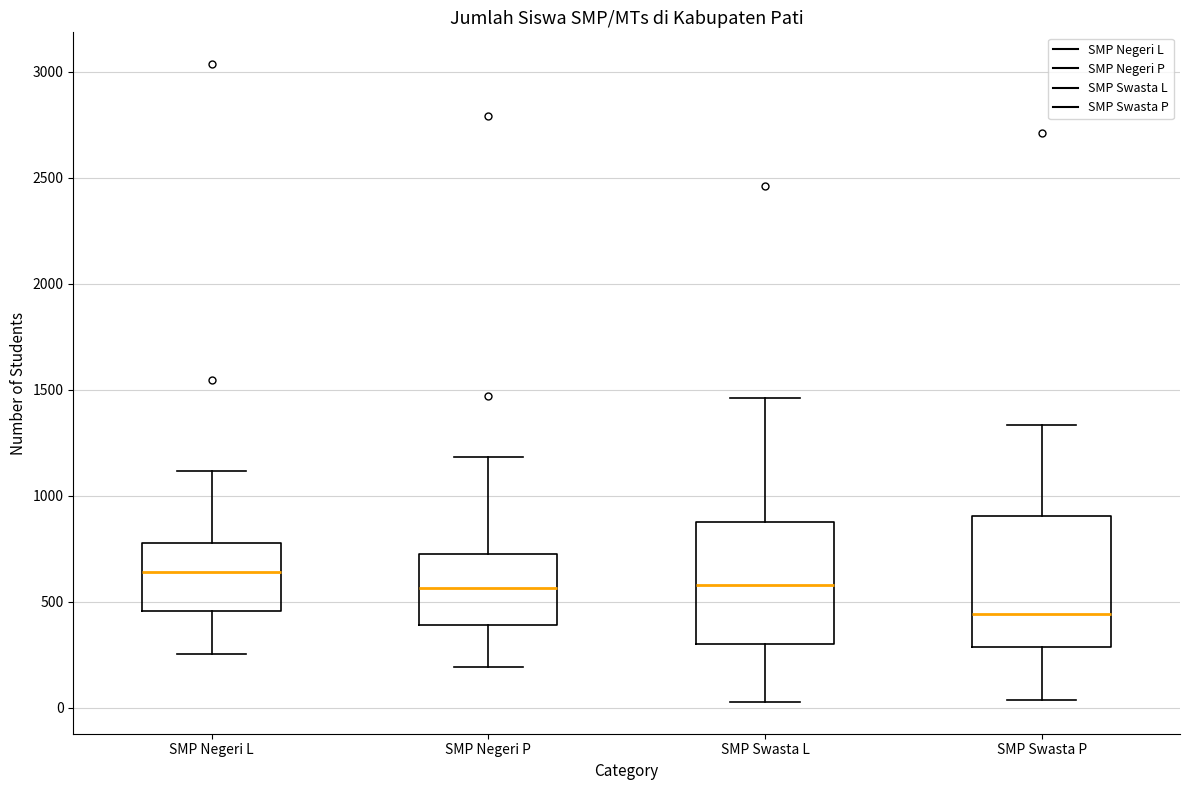

Reading left to right, read every box against the y-axis: the position of its median line, the range the box covers, and the ends of its whiskers. The values are not printed on the chart, so give them approximately, as read against the axis.

SMP Negeri L: median 650, box 450 to 800, whiskers 250 to 1100
SMP Negeri P: median 550, box 400 to 700, whiskers 200 to 1200
SMP Swasta L: median 600, box 300 to 900, whiskers 50 to 1450
SMP Swasta P: median 450, box 300 to 900, whiskers 50 to 1350